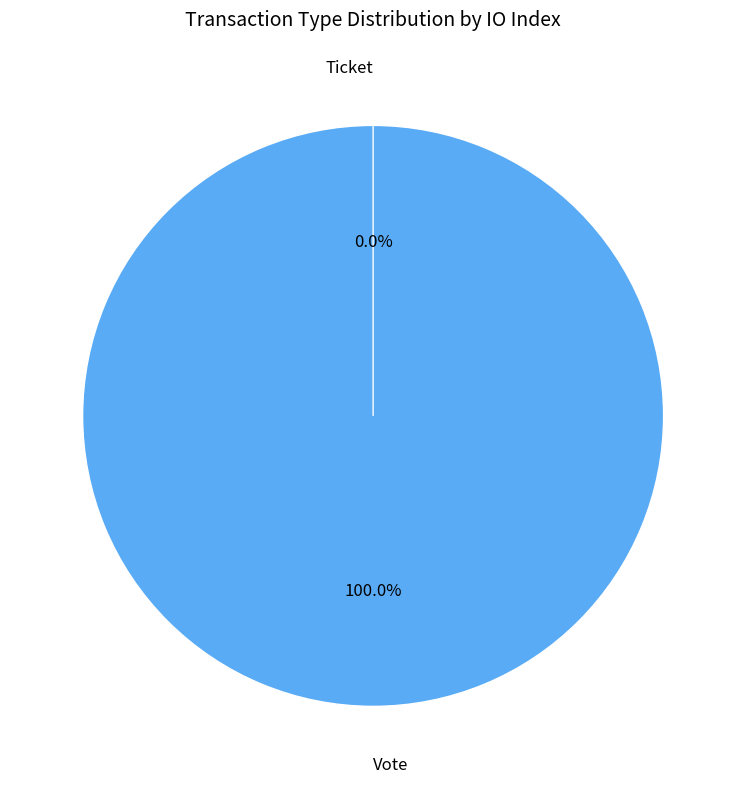

To the nearest percent, what is the difference between the Ticket and Vote slice percentages?

100%